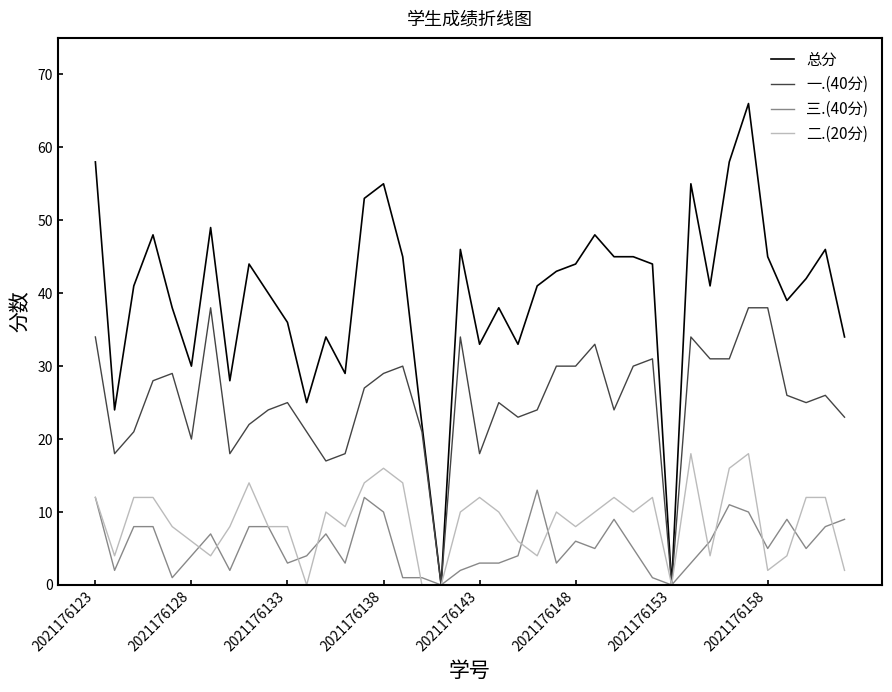

Which series has the largest range (max minus min)?

总分